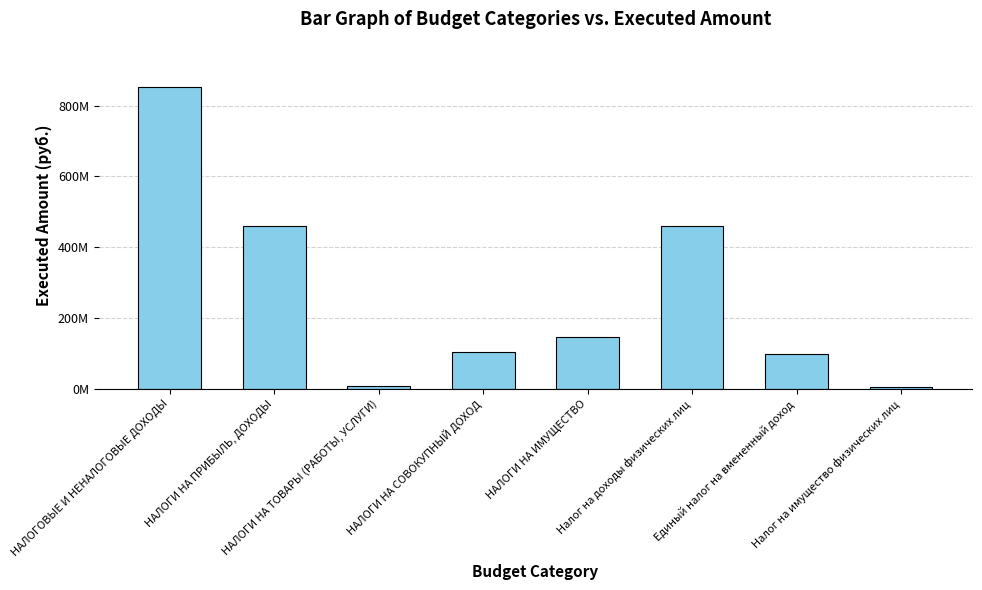

Rank the categories by value from lowest to highest.

Налог на имущество физических лиц, НАЛОГИ НА ТОВАРЫ (РАБОТЫ, УСЛУГИ), Единый налог на вмененный доход, НАЛОГИ НА СОВОКУПНЫЙ ДОХОД, НАЛОГИ НА ИМУЩЕСТВО, НАЛОГИ НА ПРИБЫЛЬ, ДОХОДЫ, Налог на доходы физических лиц, НАЛОГОВЫЕ И НЕНАЛОГОВЫЕ ДОХОДЫ